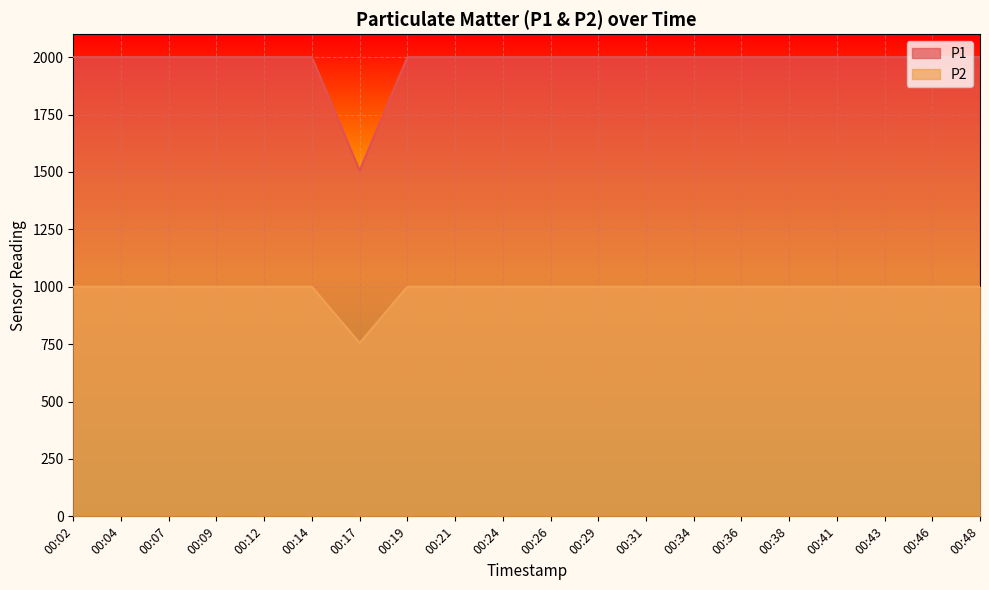

At which category is the sum across all series the highest?

00:02